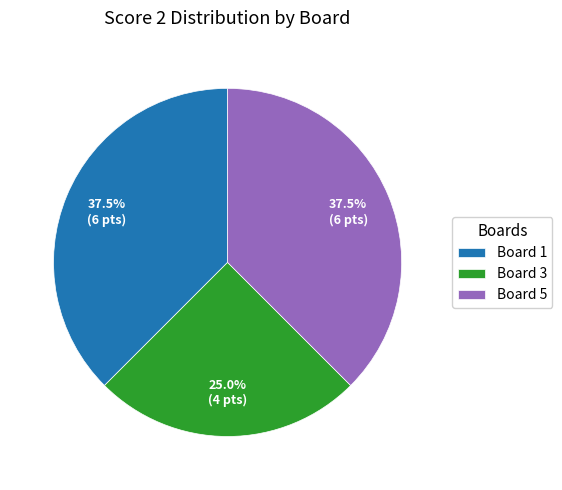

What percentage is NOT represented by Board 1?

62.5%